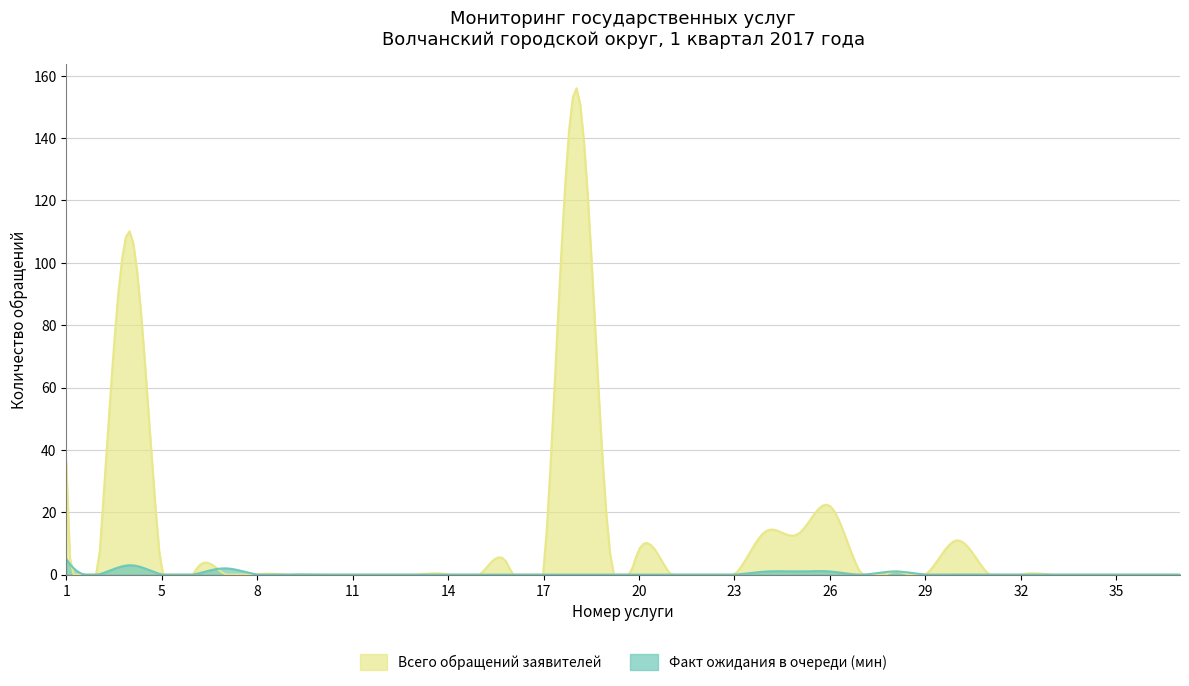

Rank the series by their average value, from highest to lowest.

Всего обращений заявителей, Факт ожидания в очереди (мин)